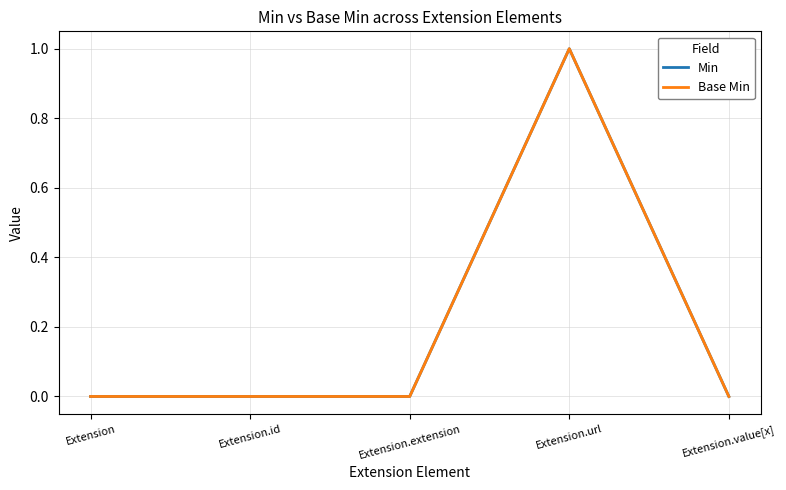

Does the chart display data point markers on the line(s)?

No